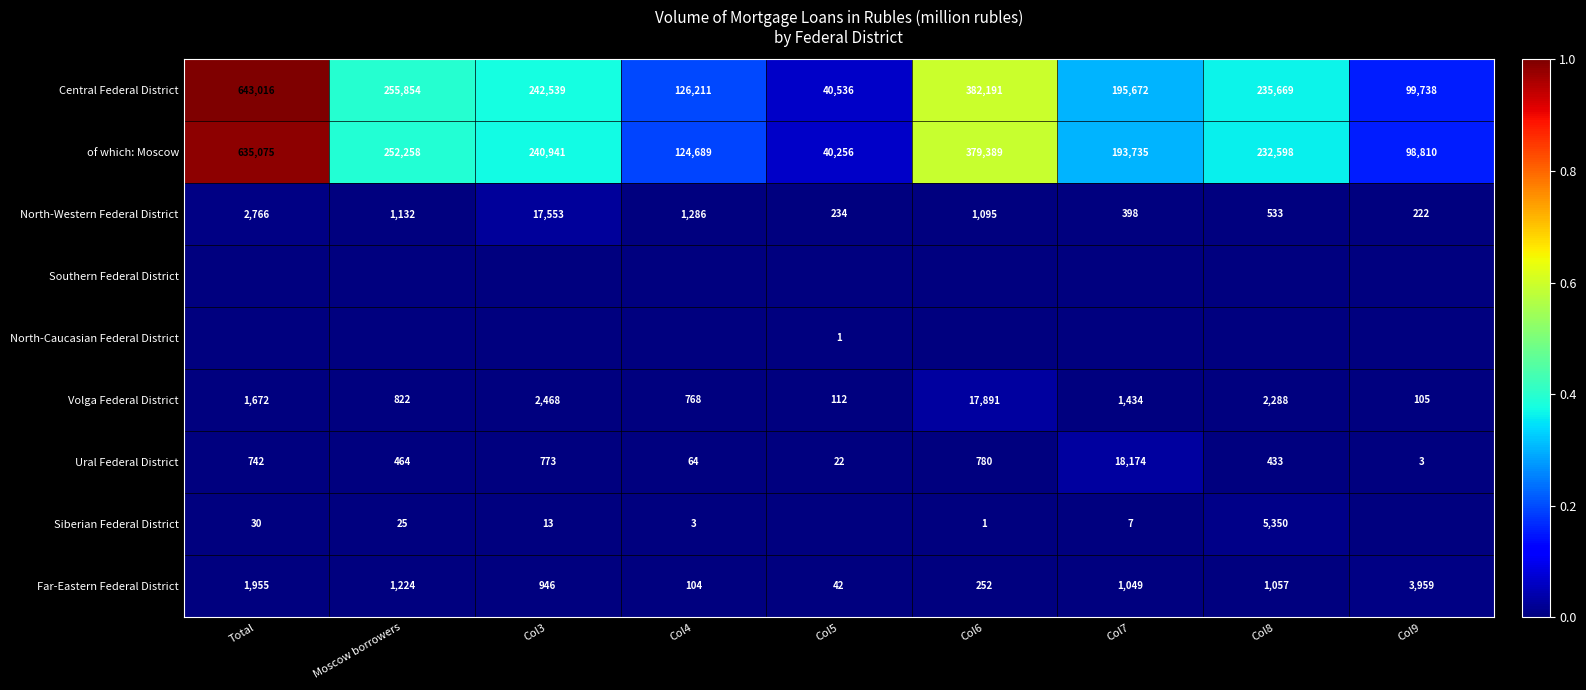

Read the North-Western Federal District value at Col5, to the nearest 50.

250